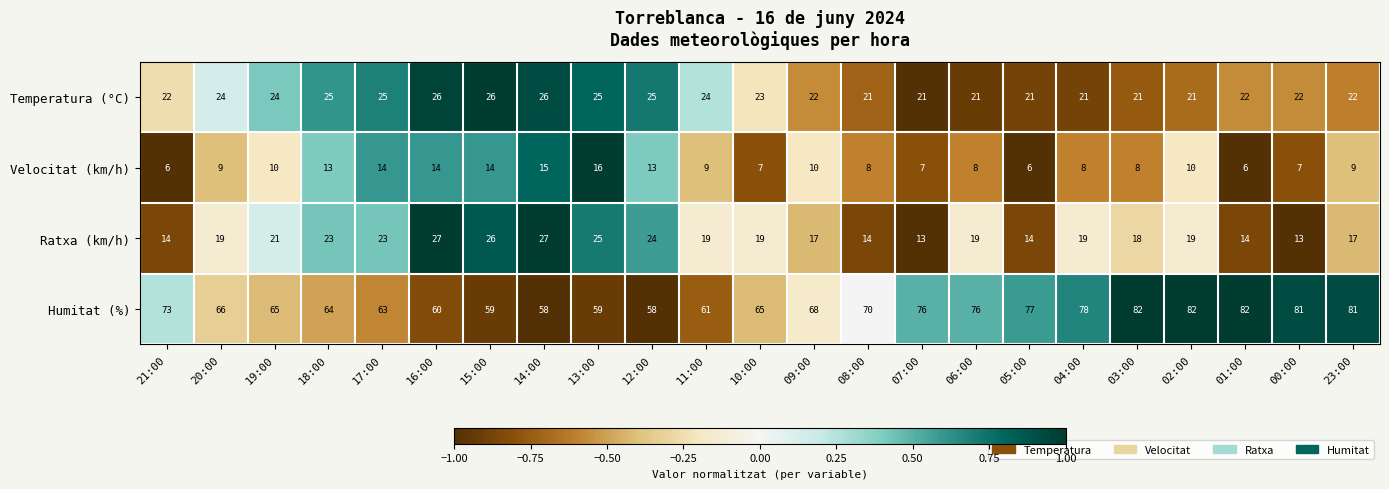

The Humitat (%) series shows 58 at 14:00. True or false?

True